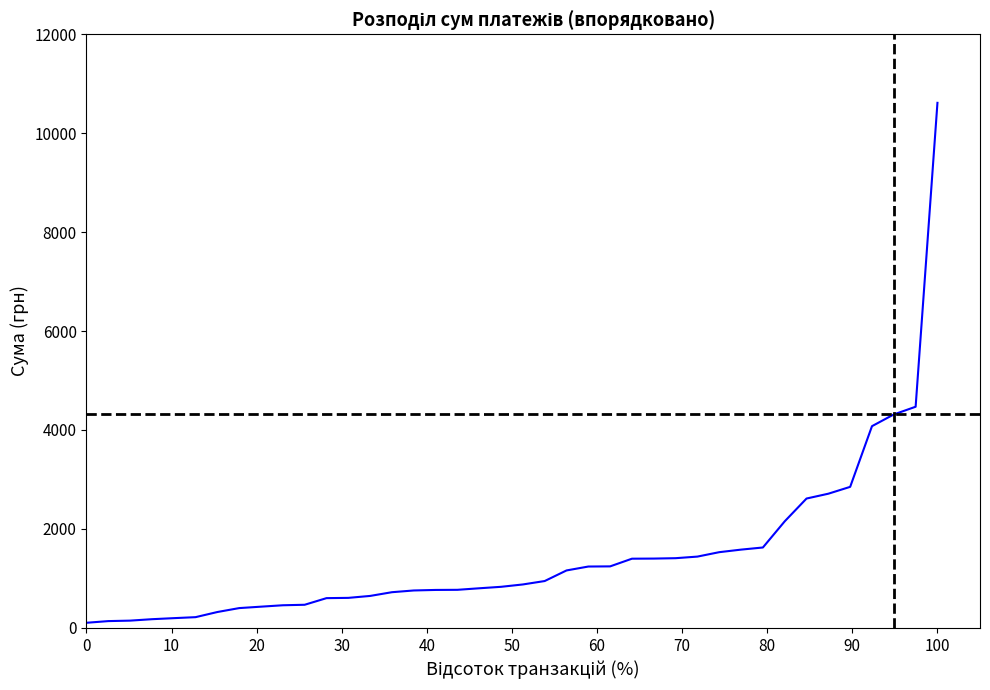

What is the maximum value shown in the chart?

10614.0